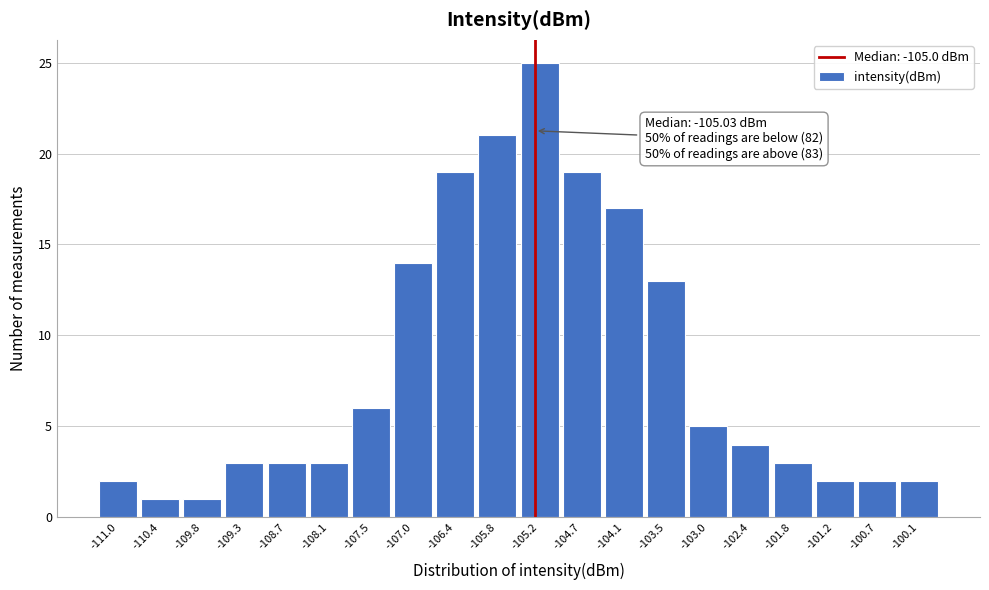

Reading left to right, list all the values displayed in this chart.

-111.0=2	-110.4=1	-109.8=1	-109.3=3	-108.7=3	-108.1=3	-107.5=6	-107.0=14	-106.4=19	-105.8=21	-105.2=25	-104.7=19	-104.1=17	-103.5=13	-103.0=5	-102.4=4	-101.8=3	-101.2=2	-100.7=2	-100.1=2